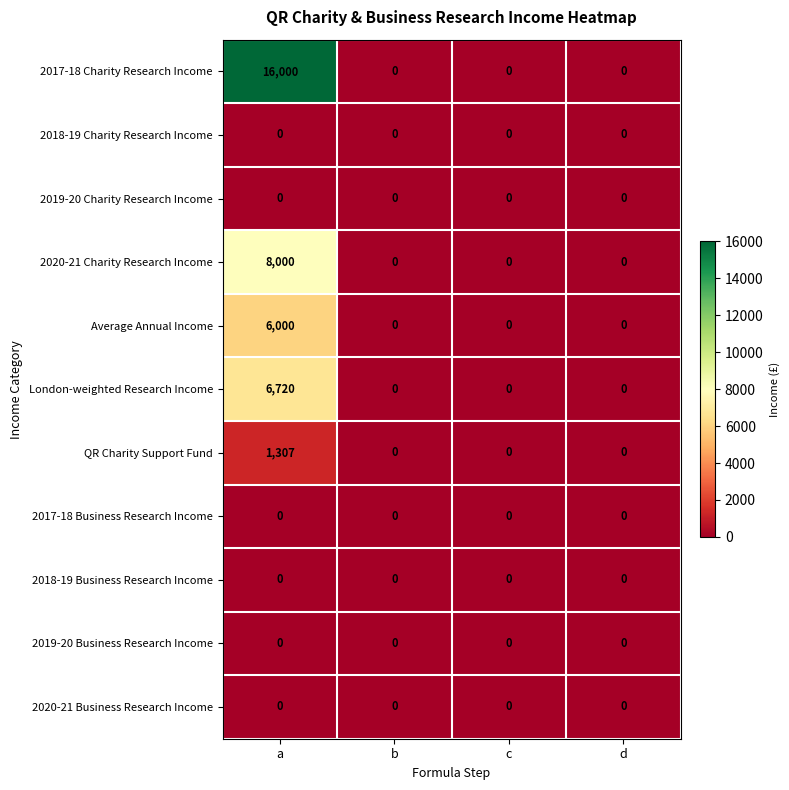

What is the difference between the maximum and second lowest values in the London-weighted Research Income series?

6720